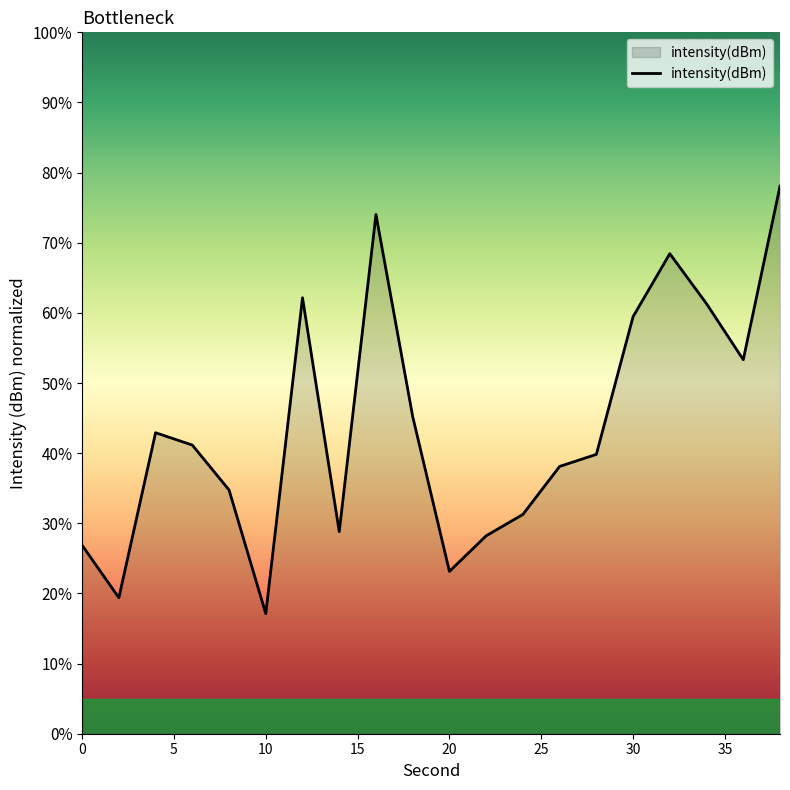

What is the difference between the second highest and second lowest values?

54.6